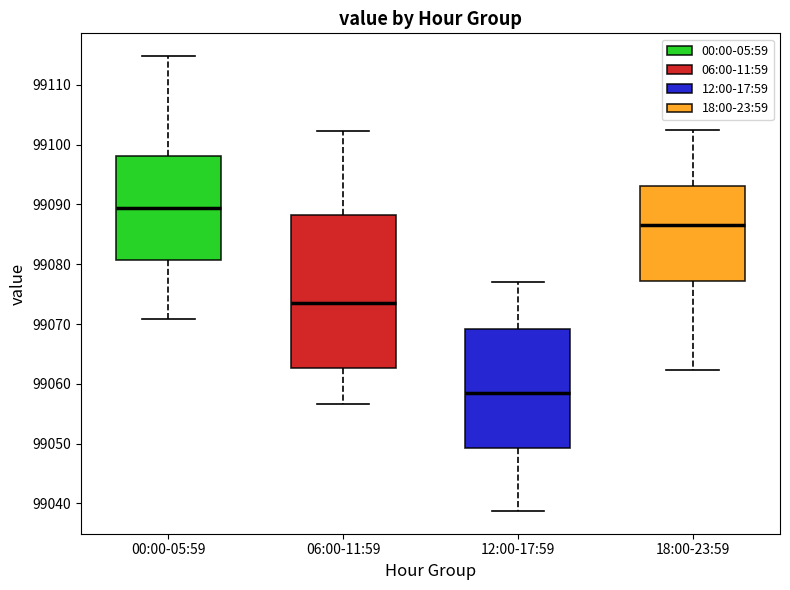

Which box's median line is the lowest?

12:00-17:59